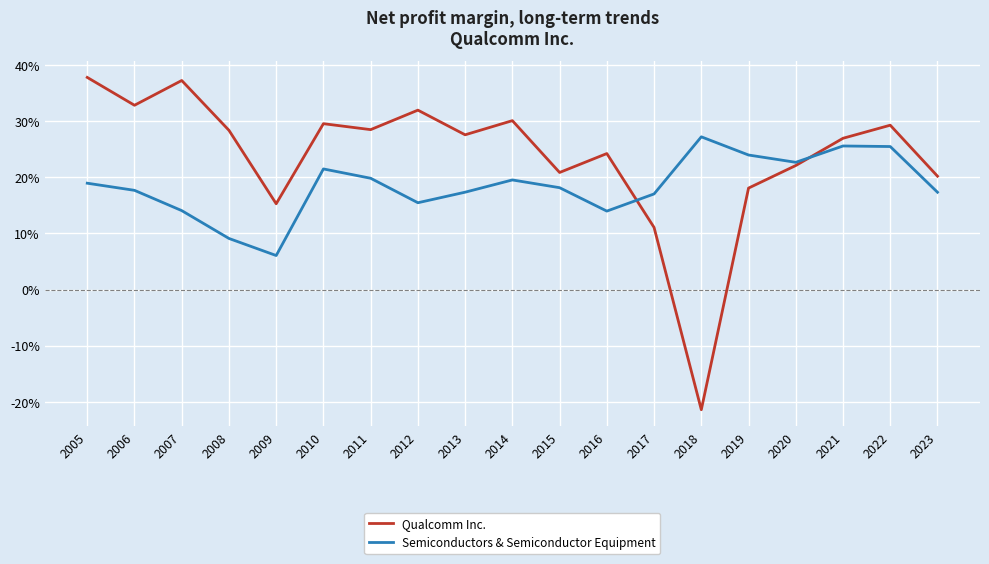

What are all the series names shown in the legend?

Qualcomm Inc., Semiconductors & Semiconductor Equipment